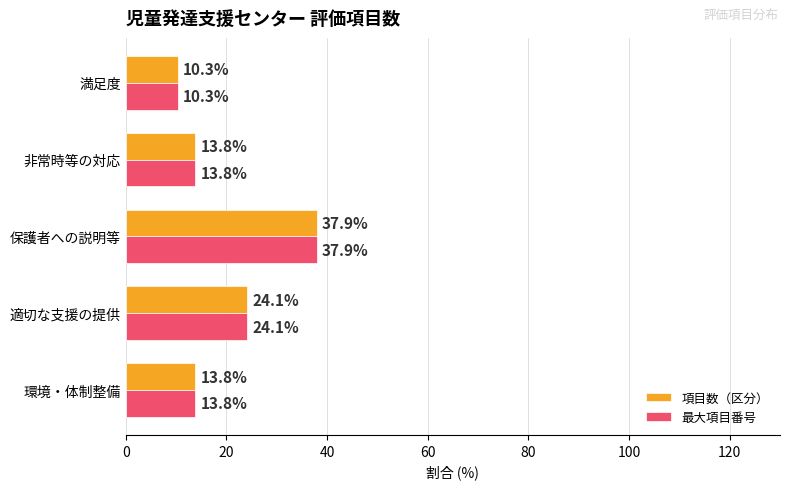

Is it true that 最大項目番号 equals 19.6 at 非常時等の対応?

False